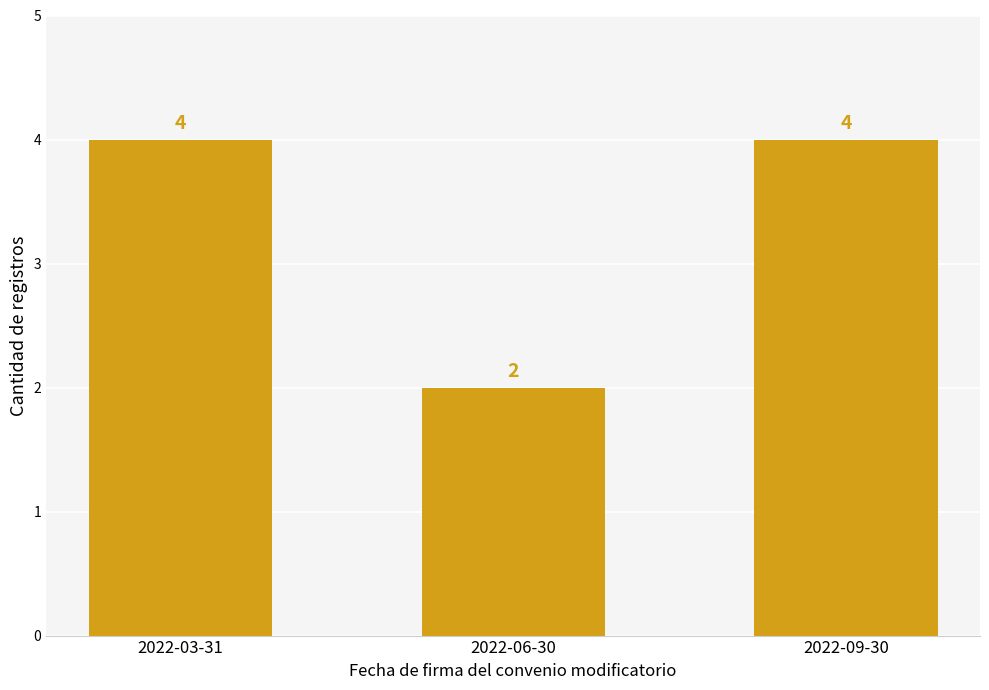

Between 2022-09-30 and 2022-06-30, which is larger?

2022-09-30